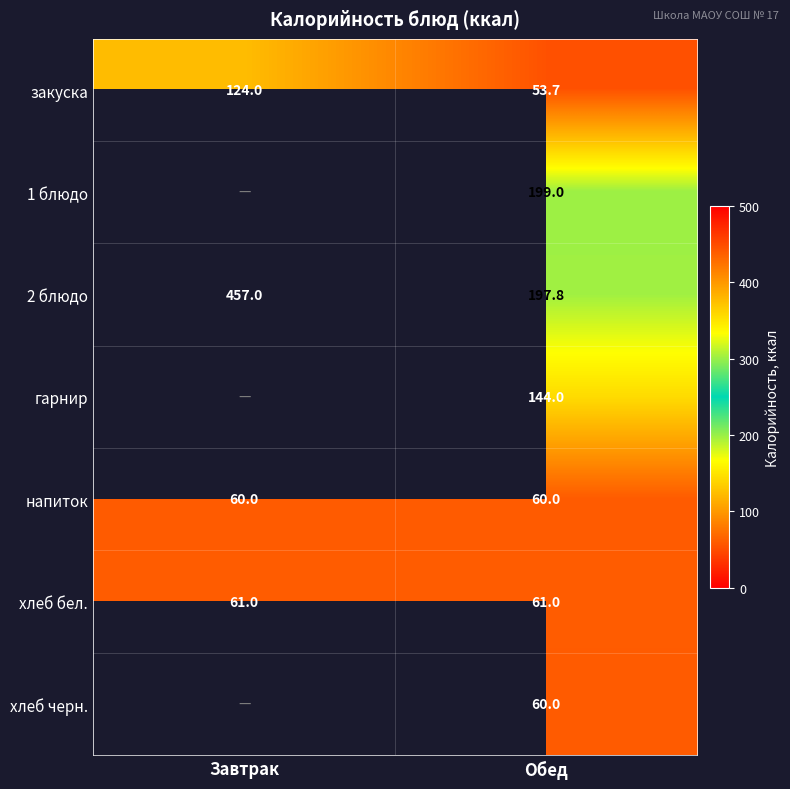

True or false: 2 блюдо has a value of 169.0 at Завтрак.

False